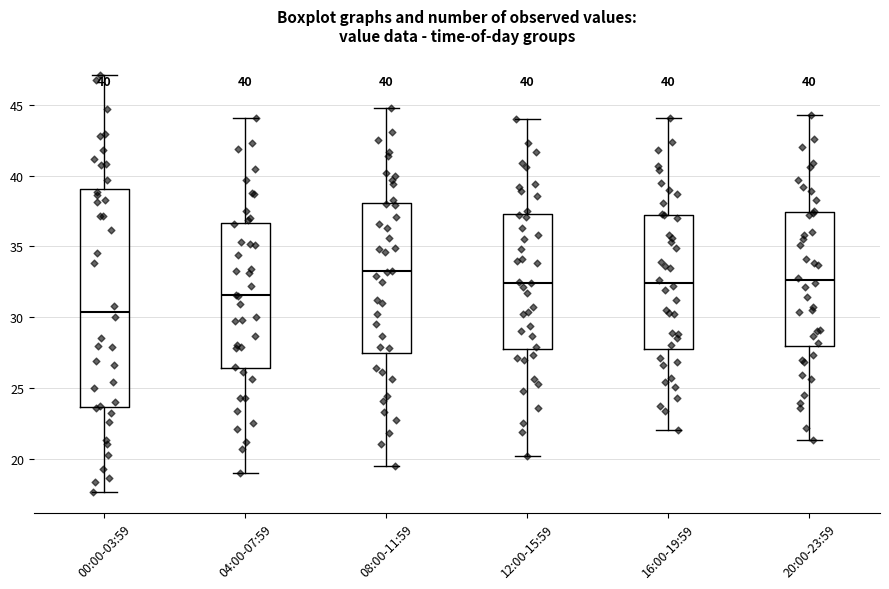

Which box is the tallest, from its lower edge to its upper edge?

00:00-03:59